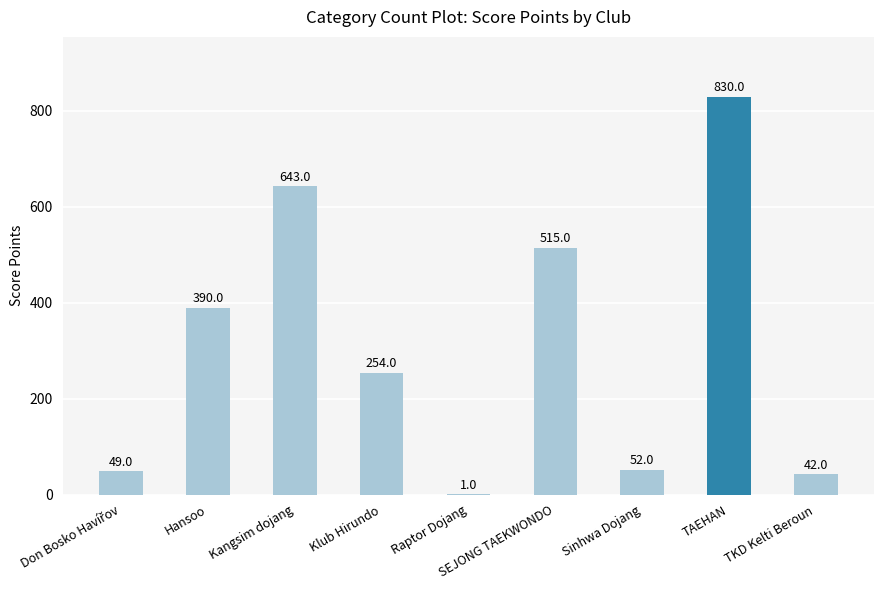

True or false: the data shows 106 at Hansoo.

False